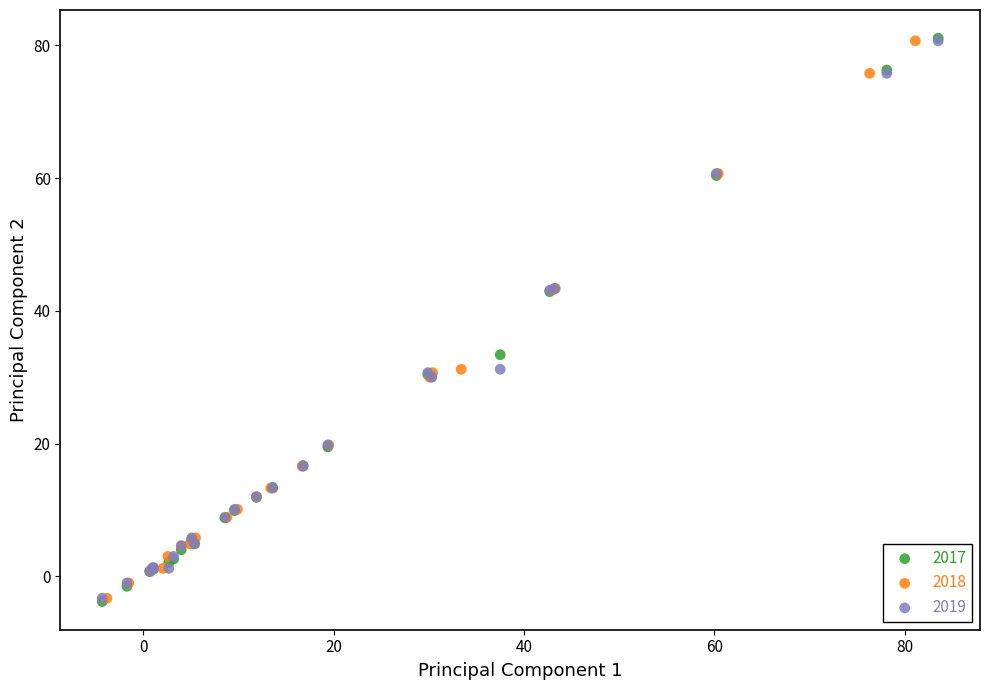

Which series has the widest spread of Y values?

2017